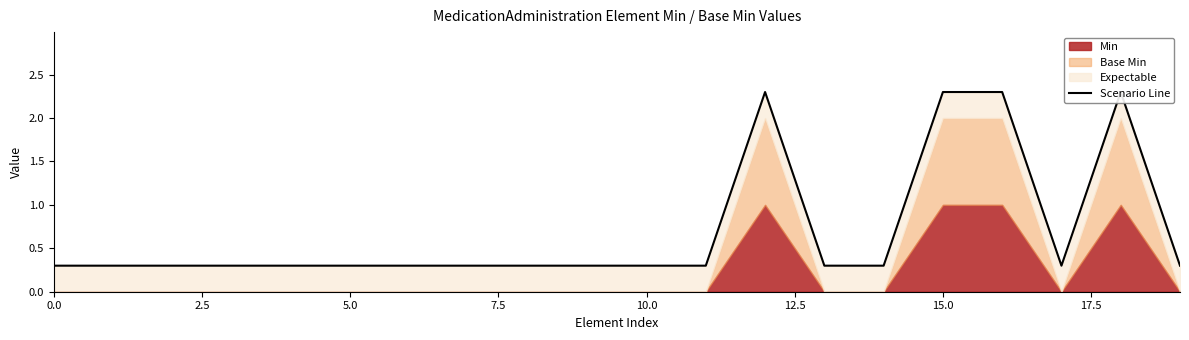

Does the chart have visible grid lines?

No